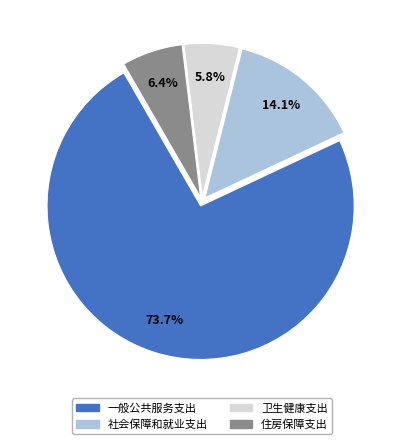

Which slice is the smallest?

卫生健康支出